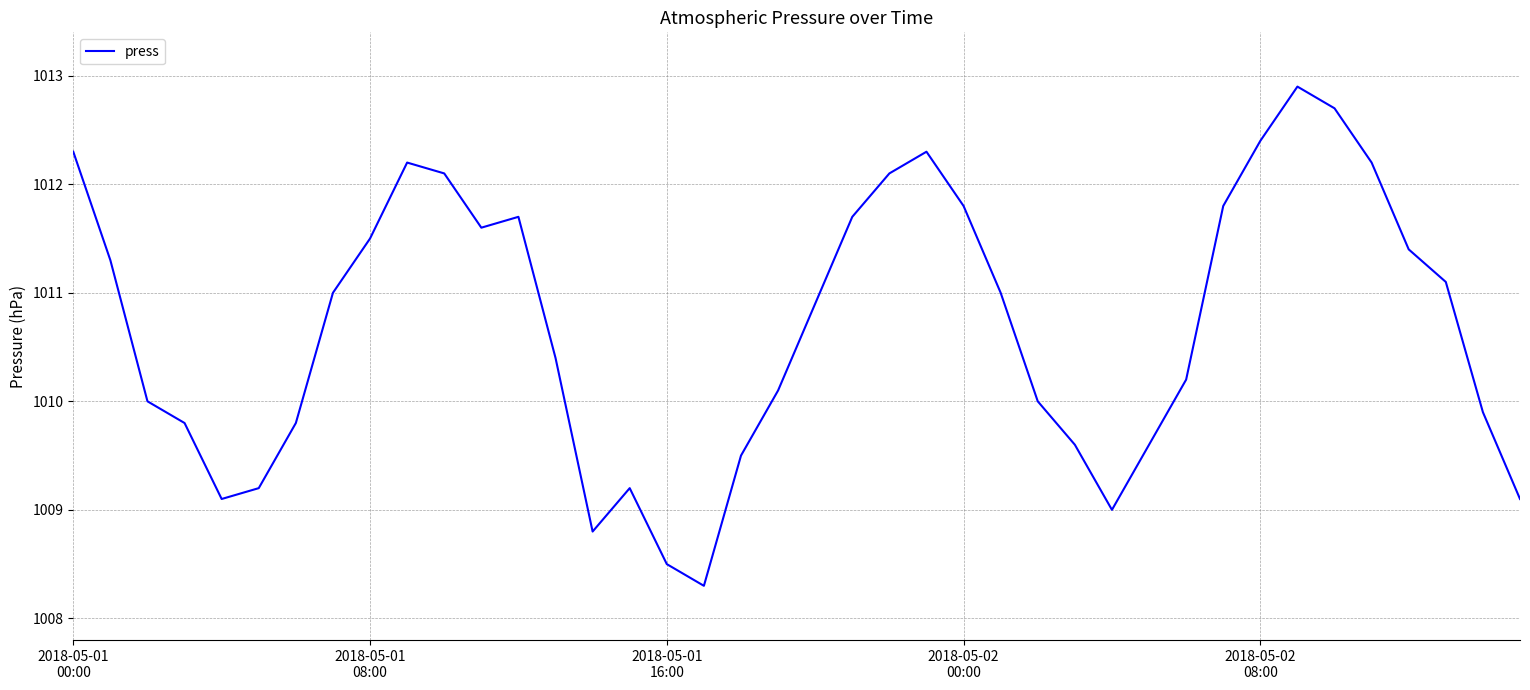

What is the minimum value shown in the chart?

1008.3